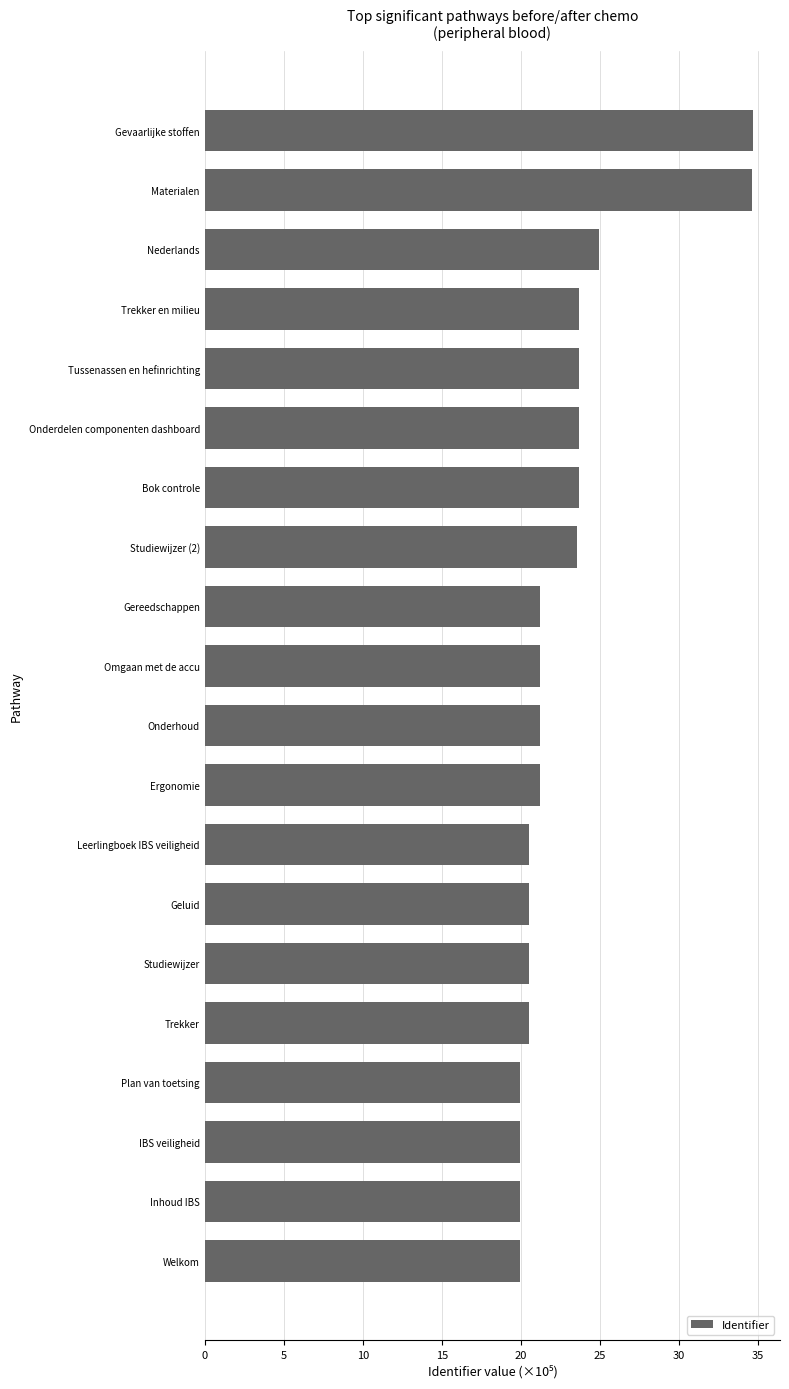

True or false: the data shows 37.9 at Nederlands.

False